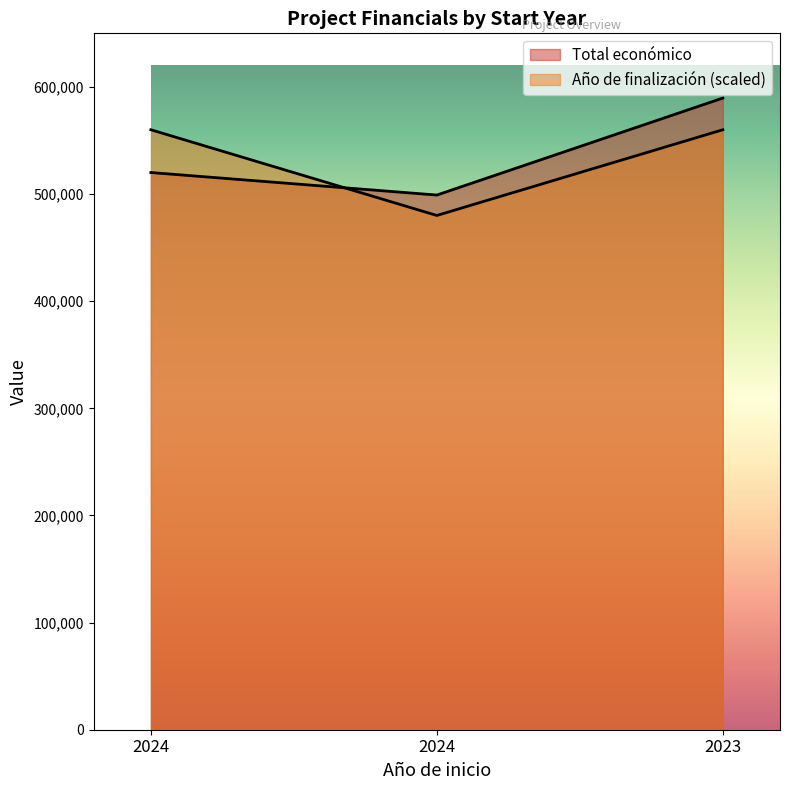

What is the difference between the Total económico values at 2023 and 2024?

90525